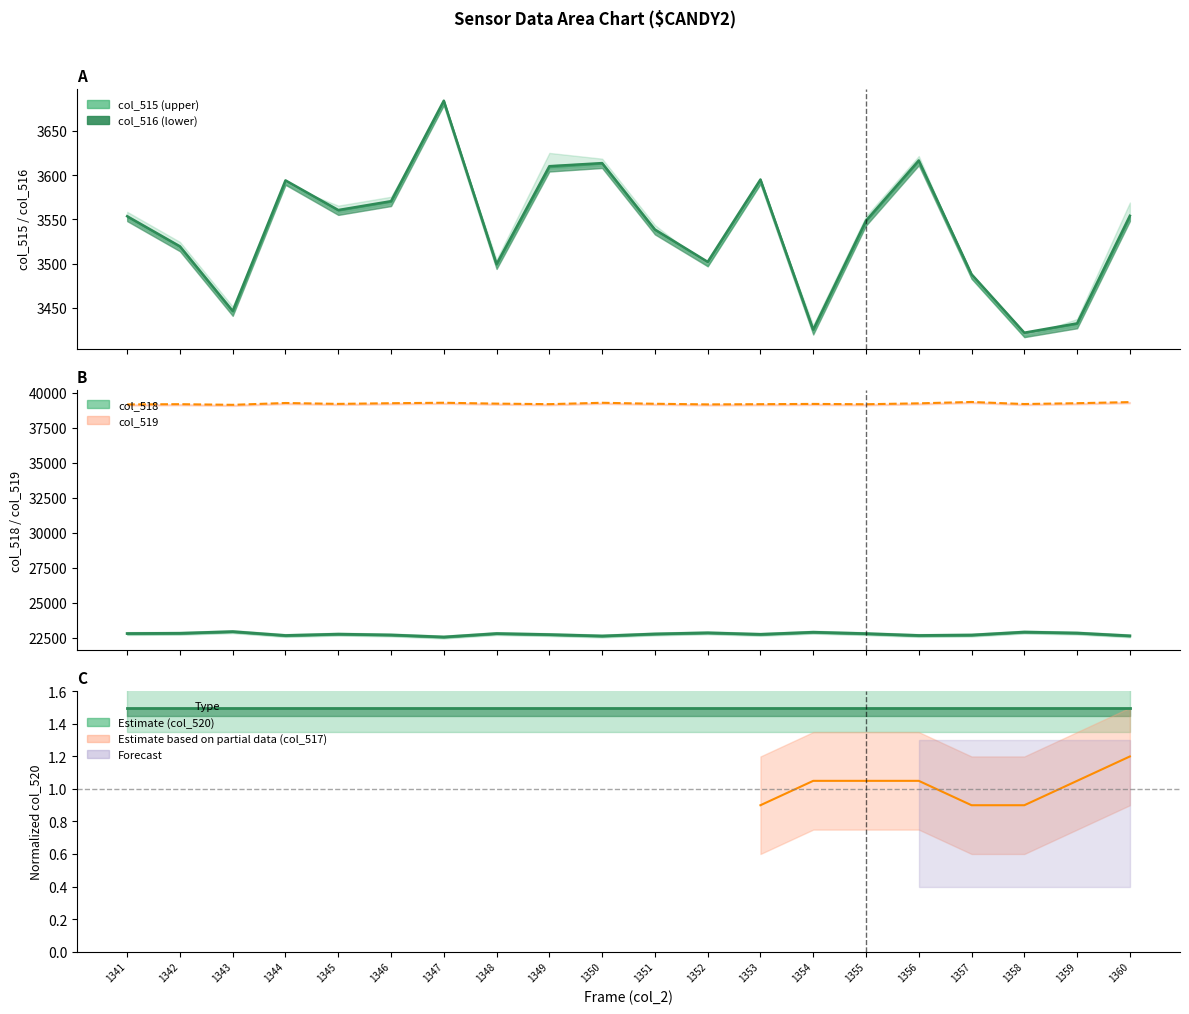

Is the value of col_518 at 1349 greater than the value of col_516 at 1343?

Yes